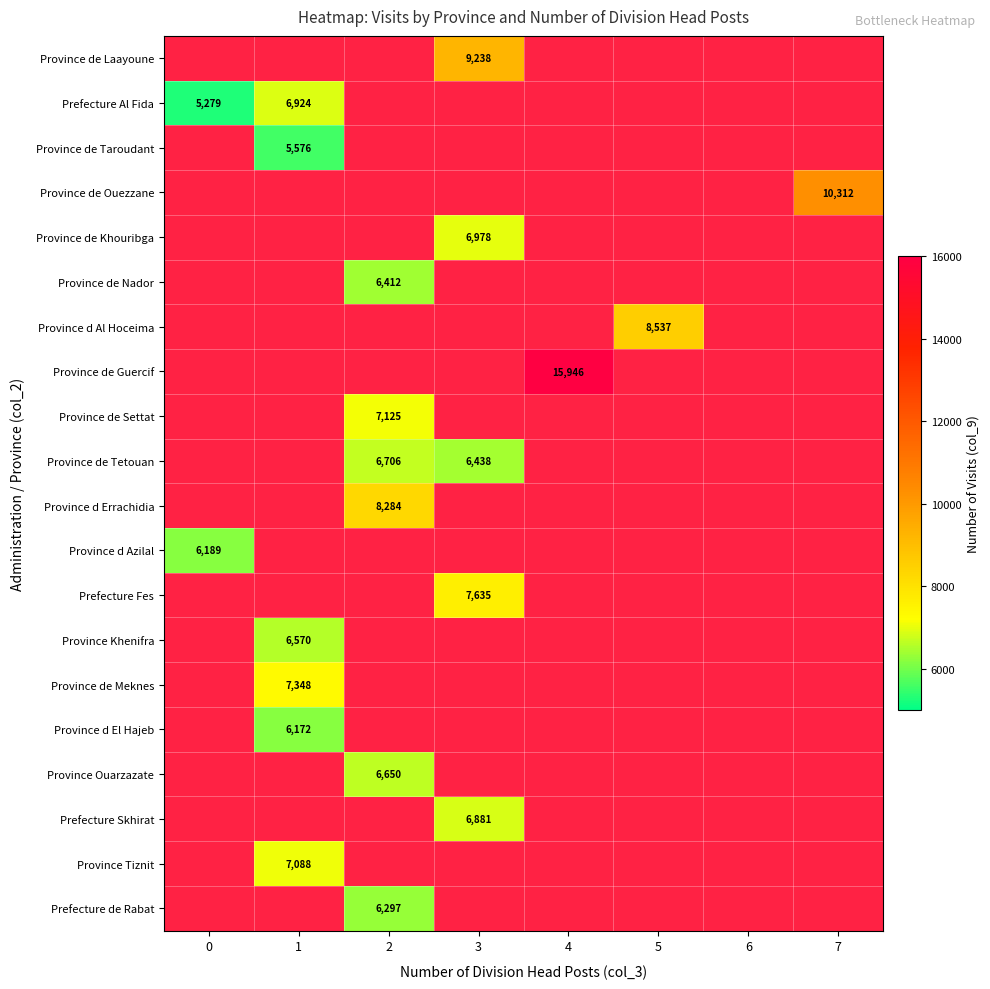

The Province de Khouribga series shows 6978 at 3. True or false?

True